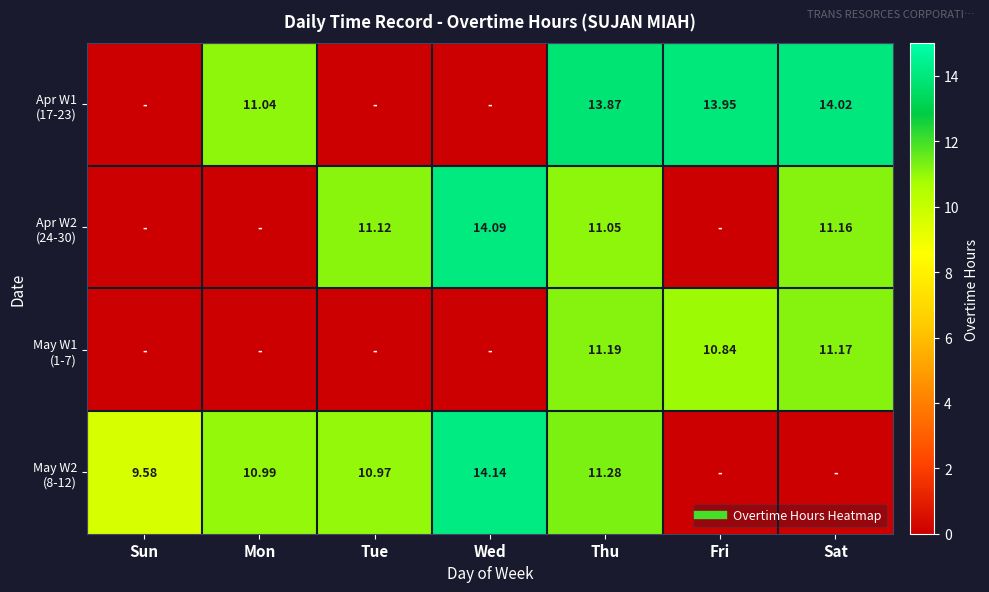

Is the value of May W1 (1-7) at Wed greater than the value of Apr W2 (24-30) at Fri?

No